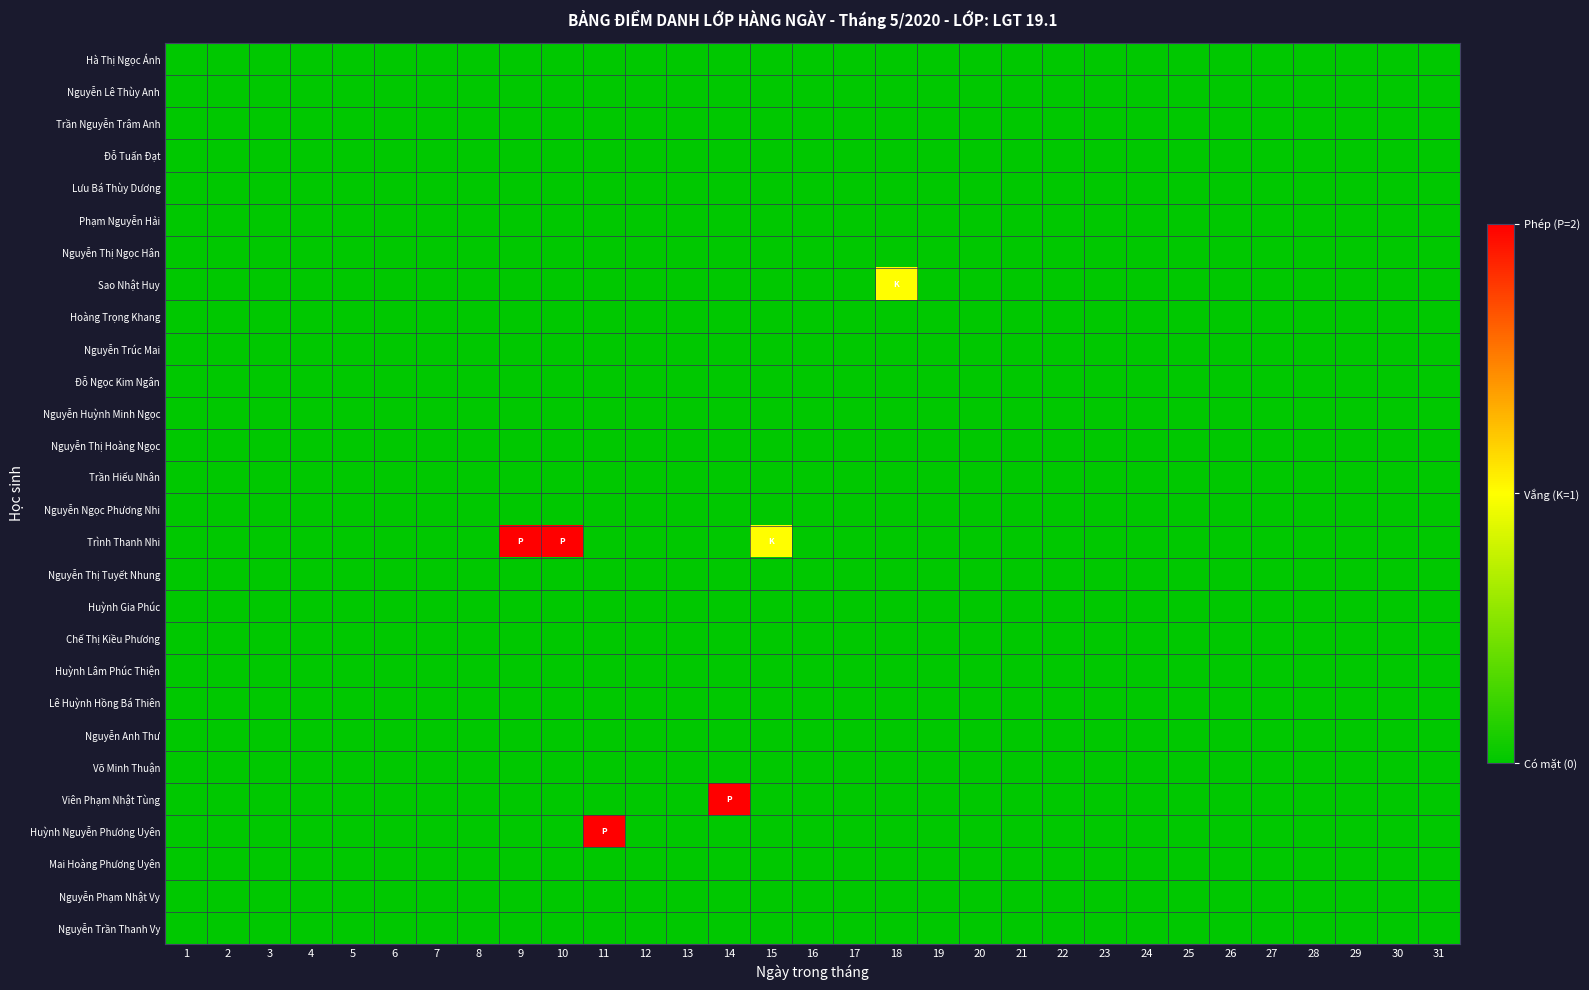

Reading left to right, extract all data points from this chart.

Hà Thị Ngọc Ánh: 1=0	2=0	3=0	4=0	5=0	6=0	7=0	8=0	9=0	10=0	11=0	12=0	13=0	14=0	15=0	16=0	17=0	18=0	19=0	20=0	21=0	22=0	23=0	24=0	25=0	26=0	27=0	28=0	29=0	30=0	31=0
Nguyễn Lê Thùy Anh: 1=0	2=0	3=0	4=0	5=0	6=0	7=0	8=0	9=0	10=0	11=0	12=0	13=0	14=0	15=0	16=0	17=0	18=0	19=0	20=0	21=0	22=0	23=0	24=0	25=0	26=0	27=0	28=0	29=0	30=0	31=0
Trần Nguyễn Trâm Anh: 1=0	2=0	3=0	4=0	5=0	6=0	7=0	8=0	9=0	10=0	11=0	12=0	13=0	14=0	15=0	16=0	17=0	18=0	19=0	20=0	21=0	22=0	23=0	24=0	25=0	26=0	27=0	28=0	29=0	30=0	31=0
Đỗ Tuấn Đạt: 1=0	2=0	3=0	4=0	5=0	6=0	7=0	8=0	9=0	10=0	11=0	12=0	13=0	14=0	15=0	16=0	17=0	18=0	19=0	20=0	21=0	22=0	23=0	24=0	25=0	26=0	27=0	28=0	29=0	30=0	31=0
Lưu Bá Thùy Dương: 1=0	2=0	3=0	4=0	5=0	6=0	7=0	8=0	9=0	10=0	11=0	12=0	13=0	14=0	15=0	16=0	17=0	18=0	19=0	20=0	21=0	22=0	23=0	24=0	25=0	26=0	27=0	28=0	29=0	30=0	31=0
Phạm Nguyễn Hải: 1=0	2=0	3=0	4=0	5=0	6=0	7=0	8=0	9=0	10=0	11=0	12=0	13=0	14=0	15=0	16=0	17=0	18=0	19=0	20=0	21=0	22=0	23=0	24=0	25=0	26=0	27=0	28=0	29=0	30=0	31=0
Nguyễn Thị Ngọc Hân: 1=0	2=0	3=0	4=0	5=0	6=0	7=0	8=0	9=0	10=0	11=0	12=0	13=0	14=0	15=0	16=0	17=0	18=0	19=0	20=0	21=0	22=0	23=0	24=0	25=0	26=0	27=0	28=0	29=0	30=0	31=0
Sao Nhật Huy: 1=0	2=0	3=0	4=0	5=0	6=0	7=0	8=0	9=0	10=0	11=0	12=0	13=0	14=0	15=0	16=0	17=0	18=1	19=0	20=0	21=0	22=0	23=0	24=0	25=0	26=0	27=0	28=0	29=0	30=0	31=0
Hoàng Trọng Khang: 1=0	2=0	3=0	4=0	5=0	6=0	7=0	8=0	9=0	10=0	11=0	12=0	13=0	14=0	15=0	16=0	17=0	18=0	19=0	20=0	21=0	22=0	23=0	24=0	25=0	26=0	27=0	28=0	29=0	30=0	31=0
Nguyễn Trúc Mai: 1=0	2=0	3=0	4=0	5=0	6=0	7=0	8=0	9=0	10=0	11=0	12=0	13=0	14=0	15=0	16=0	17=0	18=0	19=0	20=0	21=0	22=0	23=0	24=0	25=0	26=0	27=0	28=0	29=0	30=0	31=0
Đỗ Ngọc Kim Ngân: 1=0	2=0	3=0	4=0	5=0	6=0	7=0	8=0	9=0	10=0	11=0	12=0	13=0	14=0	15=0	16=0	17=0	18=0	19=0	20=0	21=0	22=0	23=0	24=0	25=0	26=0	27=0	28=0	29=0	30=0	31=0
Nguyễn Huỳnh Minh Ngọc: 1=0	2=0	3=0	4=0	5=0	6=0	7=0	8=0	9=0	10=0	11=0	12=0	13=0	14=0	15=0	16=0	17=0	18=0	19=0	20=0	21=0	22=0	23=0	24=0	25=0	26=0	27=0	28=0	29=0	30=0	31=0
Nguyễn Thị Hoàng Ngọc: 1=0	2=0	3=0	4=0	5=0	6=0	7=0	8=0	9=0	10=0	11=0	12=0	13=0	14=0	15=0	16=0	17=0	18=0	19=0	20=0	21=0	22=0	23=0	24=0	25=0	26=0	27=0	28=0	29=0	30=0	31=0
Trần Hiếu Nhân: 1=0	2=0	3=0	4=0	5=0	6=0	7=0	8=0	9=0	10=0	11=0	12=0	13=0	14=0	15=0	16=0	17=0	18=0	19=0	20=0	21=0	22=0	23=0	24=0	25=0	26=0	27=0	28=0	29=0	30=0	31=0
Nguyễn Ngọc Phương Nhi: 1=0	2=0	3=0	4=0	5=0	6=0	7=0	8=0	9=0	10=0	11=0	12=0	13=0	14=0	15=0	16=0	17=0	18=0	19=0	20=0	21=0	22=0	23=0	24=0	25=0	26=0	27=0	28=0	29=0	30=0	31=0
Trình Thanh Nhi: 1=0	2=0	3=0	4=0	5=0	6=0	7=0	8=0	9=2	10=2	11=0	12=0	13=0	14=0	15=1	16=0	17=0	18=0	19=0	20=0	21=0	22=0	23=0	24=0	25=0	26=0	27=0	28=0	29=0	30=0	31=0
Nguyễn Thị Tuyết Nhung: 1=0	2=0	3=0	4=0	5=0	6=0	7=0	8=0	9=0	10=0	11=0	12=0	13=0	14=0	15=0	16=0	17=0	18=0	19=0	20=0	21=0	22=0	23=0	24=0	25=0	26=0	27=0	28=0	29=0	30=0	31=0
Huỳnh Gia Phúc: 1=0	2=0	3=0	4=0	5=0	6=0	7=0	8=0	9=0	10=0	11=0	12=0	13=0	14=0	15=0	16=0	17=0	18=0	19=0	20=0	21=0	22=0	23=0	24=0	25=0	26=0	27=0	28=0	29=0	30=0	31=0
Chế Thị Kiều Phương: 1=0	2=0	3=0	4=0	5=0	6=0	7=0	8=0	9=0	10=0	11=0	12=0	13=0	14=0	15=0	16=0	17=0	18=0	19=0	20=0	21=0	22=0	23=0	24=0	25=0	26=0	27=0	28=0	29=0	30=0	31=0
Huỳnh Lâm Phúc Thiện: 1=0	2=0	3=0	4=0	5=0	6=0	7=0	8=0	9=0	10=0	11=0	12=0	13=0	14=0	15=0	16=0	17=0	18=0	19=0	20=0	21=0	22=0	23=0	24=0	25=0	26=0	27=0	28=0	29=0	30=0	31=0
Lê Huỳnh Hồng Bá Thiên: 1=0	2=0	3=0	4=0	5=0	6=0	7=0	8=0	9=0	10=0	11=0	12=0	13=0	14=0	15=0	16=0	17=0	18=0	19=0	20=0	21=0	22=0	23=0	24=0	25=0	26=0	27=0	28=0	29=0	30=0	31=0
Nguyễn Anh Thư: 1=0	2=0	3=0	4=0	5=0	6=0	7=0	8=0	9=0	10=0	11=0	12=0	13=0	14=0	15=0	16=0	17=0	18=0	19=0	20=0	21=0	22=0	23=0	24=0	25=0	26=0	27=0	28=0	29=0	30=0	31=0
Võ Minh Thuận: 1=0	2=0	3=0	4=0	5=0	6=0	7=0	8=0	9=0	10=0	11=0	12=0	13=0	14=0	15=0	16=0	17=0	18=0	19=0	20=0	21=0	22=0	23=0	24=0	25=0	26=0	27=0	28=0	29=0	30=0	31=0
Viên Phạm Nhật Tùng: 1=0	2=0	3=0	4=0	5=0	6=0	7=0	8=0	9=0	10=0	11=0	12=0	13=0	14=2	15=0	16=0	17=0	18=0	19=0	20=0	21=0	22=0	23=0	24=0	25=0	26=0	27=0	28=0	29=0	30=0	31=0
Huỳnh Nguyễn Phương Uyên: 1=0	2=0	3=0	4=0	5=0	6=0	7=0	8=0	9=0	10=0	11=2	12=0	13=0	14=0	15=0	16=0	17=0	18=0	19=0	20=0	21=0	22=0	23=0	24=0	25=0	26=0	27=0	28=0	29=0	30=0	31=0
Mai Hoàng Phương Uyên: 1=0	2=0	3=0	4=0	5=0	6=0	7=0	8=0	9=0	10=0	11=0	12=0	13=0	14=0	15=0	16=0	17=0	18=0	19=0	20=0	21=0	22=0	23=0	24=0	25=0	26=0	27=0	28=0	29=0	30=0	31=0
Nguyễn Phạm Nhật Vy: 1=0	2=0	3=0	4=0	5=0	6=0	7=0	8=0	9=0	10=0	11=0	12=0	13=0	14=0	15=0	16=0	17=0	18=0	19=0	20=0	21=0	22=0	23=0	24=0	25=0	26=0	27=0	28=0	29=0	30=0	31=0
Nguyễn Trần Thanh Vy: 1=0	2=0	3=0	4=0	5=0	6=0	7=0	8=0	9=0	10=0	11=0	12=0	13=0	14=0	15=0	16=0	17=0	18=0	19=0	20=0	21=0	22=0	23=0	24=0	25=0	26=0	27=0	28=0	29=0	30=0	31=0